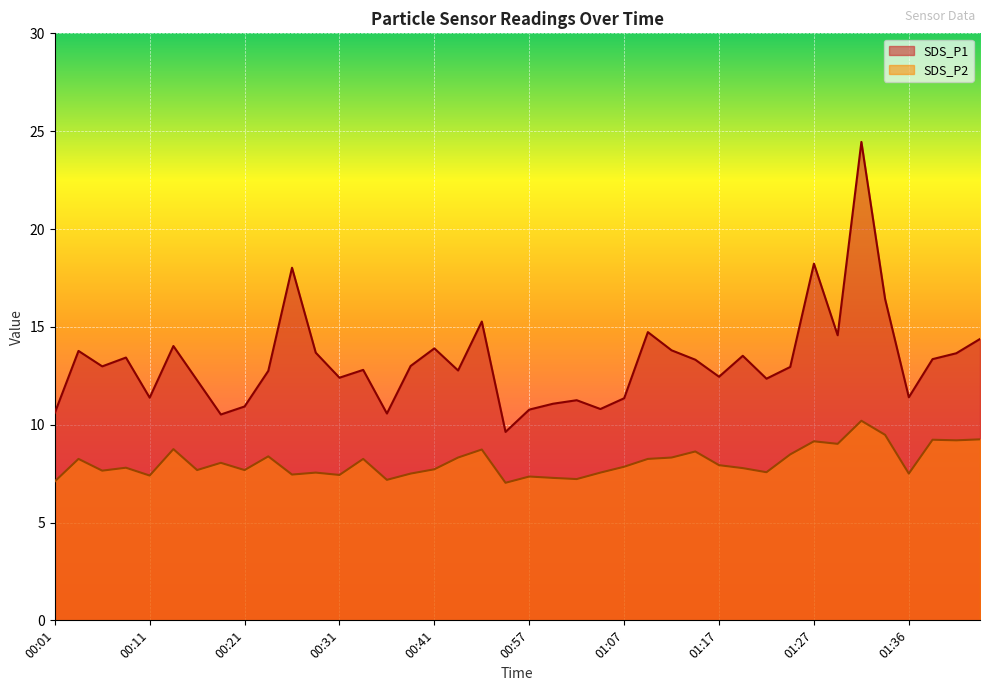

Is it true that SDS_P1 equals 12.8 at 00:24?

True